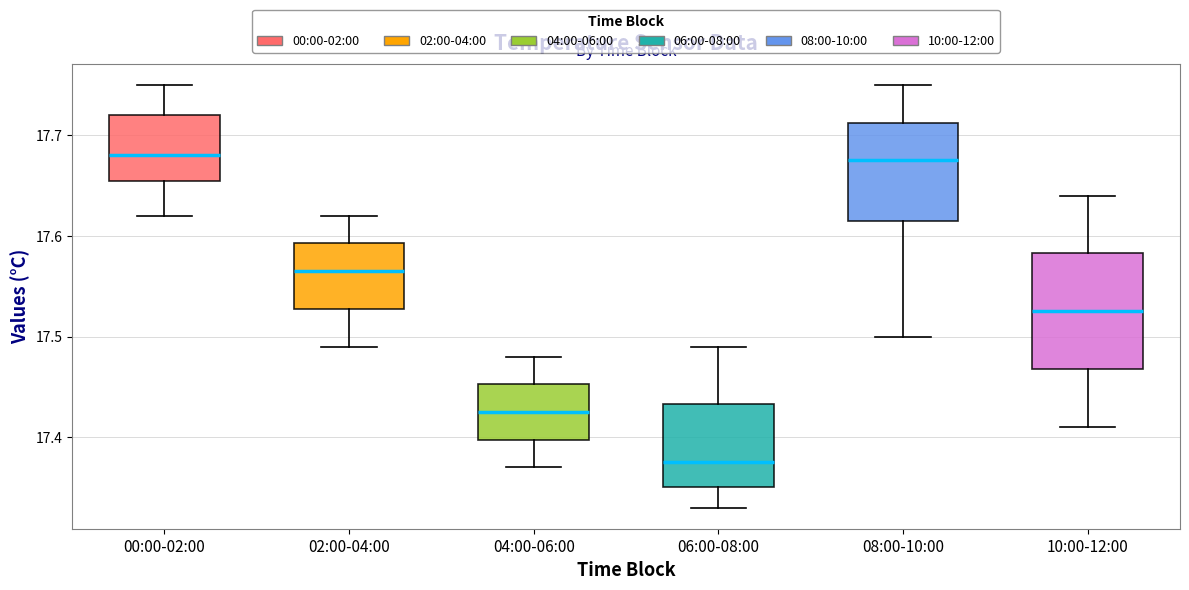

Reading left to right, transcribe this box plot: for each box, give where its median line is, the range the box spans, and where its two whiskers end, as read against the y-axis. The values are not printed on the chart, so give them approximately, as read against the axis.

00:00-02:00: median 17.68, box 17.66 to 17.72, whiskers 17.62 to 17.75
02:00-04:00: median 17.57, box 17.53 to 17.59, whiskers 17.49 to 17.62
04:00-06:00: median 17.43, box 17.40 to 17.45, whiskers 17.37 to 17.48
06:00-08:00: median 17.38, box 17.35 to 17.43, whiskers 17.33 to 17.49
08:00-10:00: median 17.68, box 17.62 to 17.71, whiskers 17.50 to 17.75
10:00-12:00: median 17.53, box 17.47 to 17.58, whiskers 17.41 to 17.64